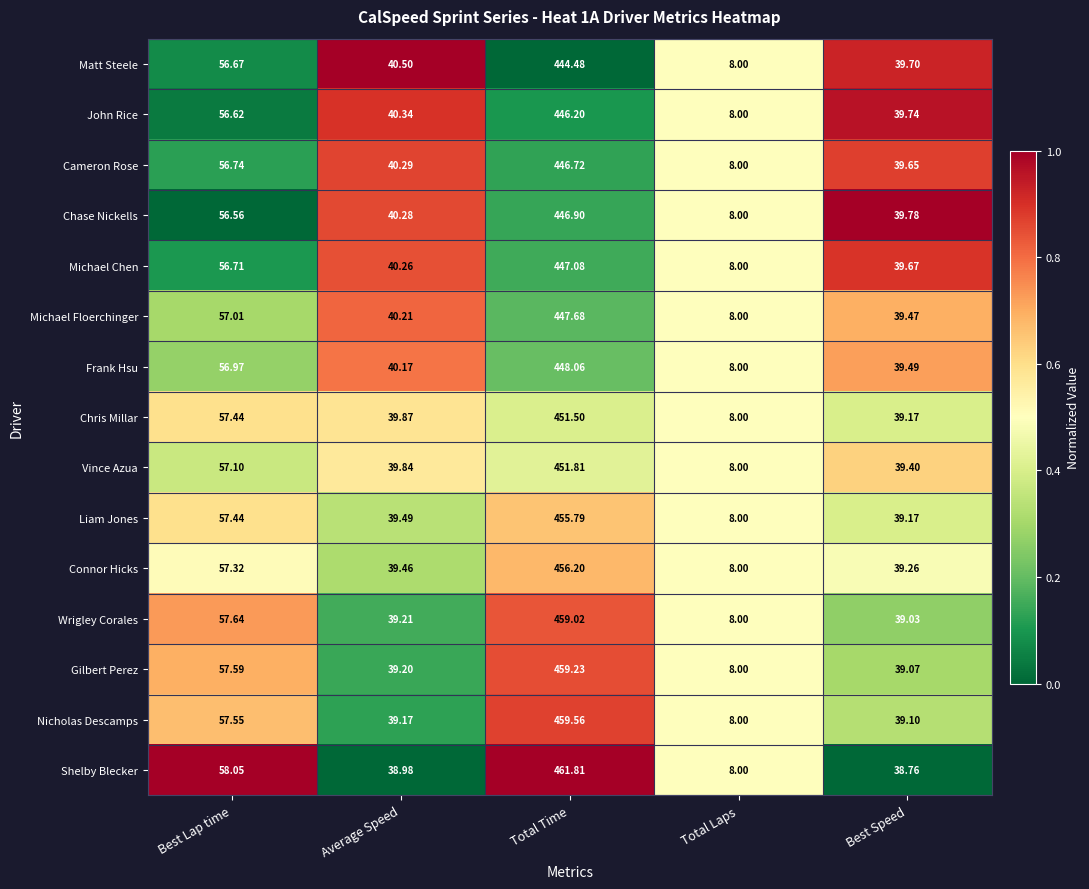

Rank the series by their maximum value, from highest to lowest.

Shelby Blecker, Nicholas Descamps, Gilbert Perez, Wrigley Corales, Connor Hicks, Liam Jones, Vince Azua, Chris Millar, Frank Hsu, Michael Floerchinger, Michael Chen, Chase Nickells, Cameron Rose, John Rice, Matt Steele